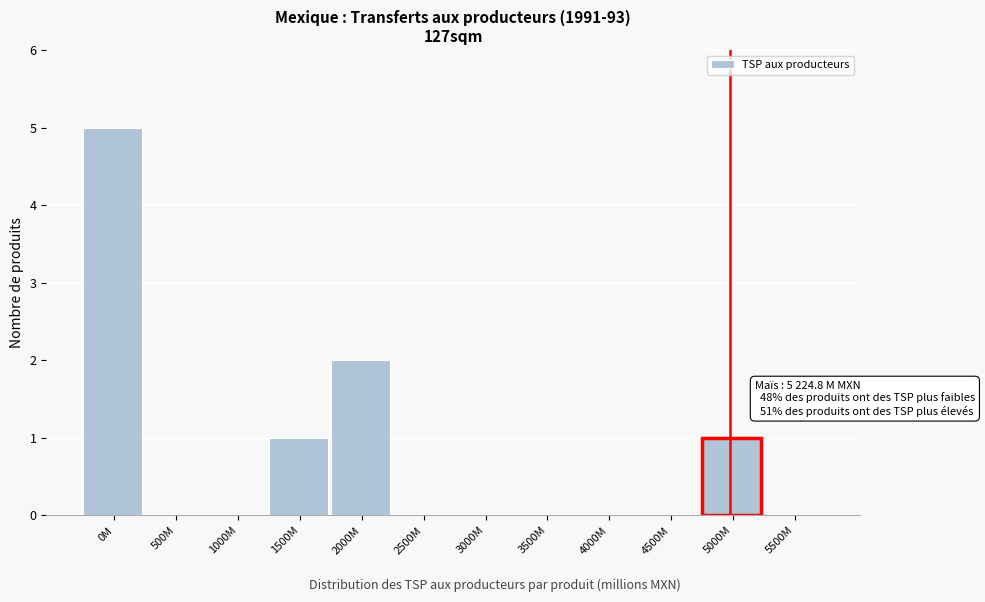

Reading right to left, extract all data points from this chart.

5500M=0	5000M=1	4500M=0	4000M=0	3500M=0	3000M=0	2500M=0	2000M=2	1500M=1	1000M=0	500M=0	0M=5